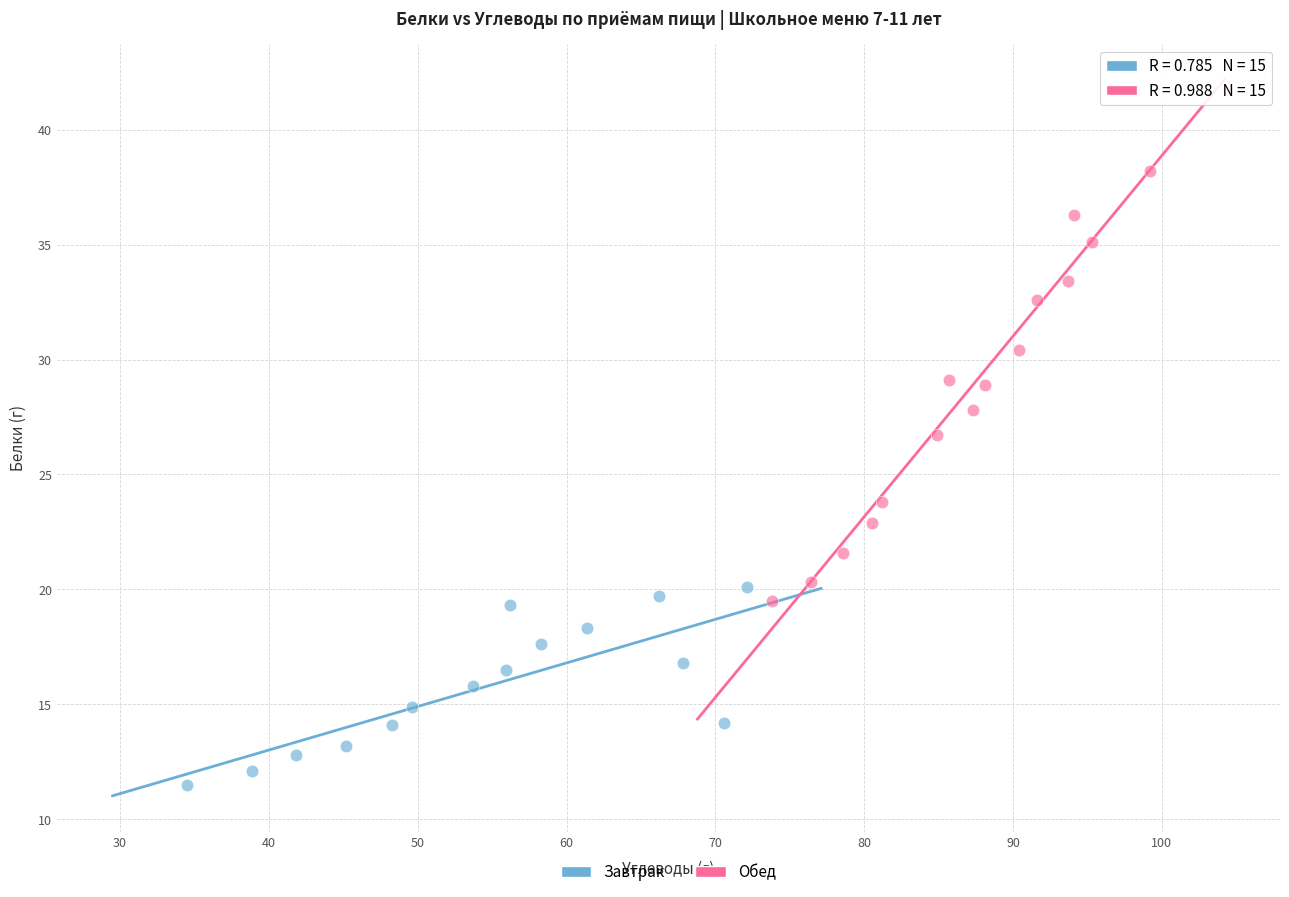

What are all the series names shown in the legend?

Завтрак, Обед